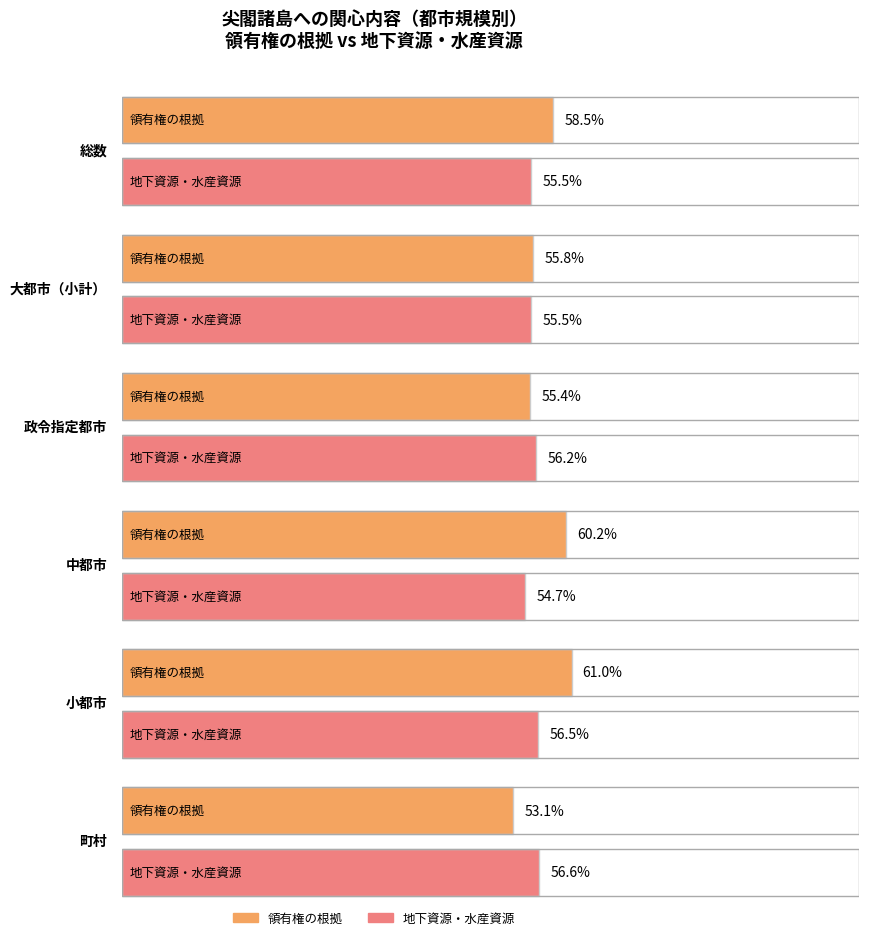

What is the label of the 4th bar from the left?

中都市